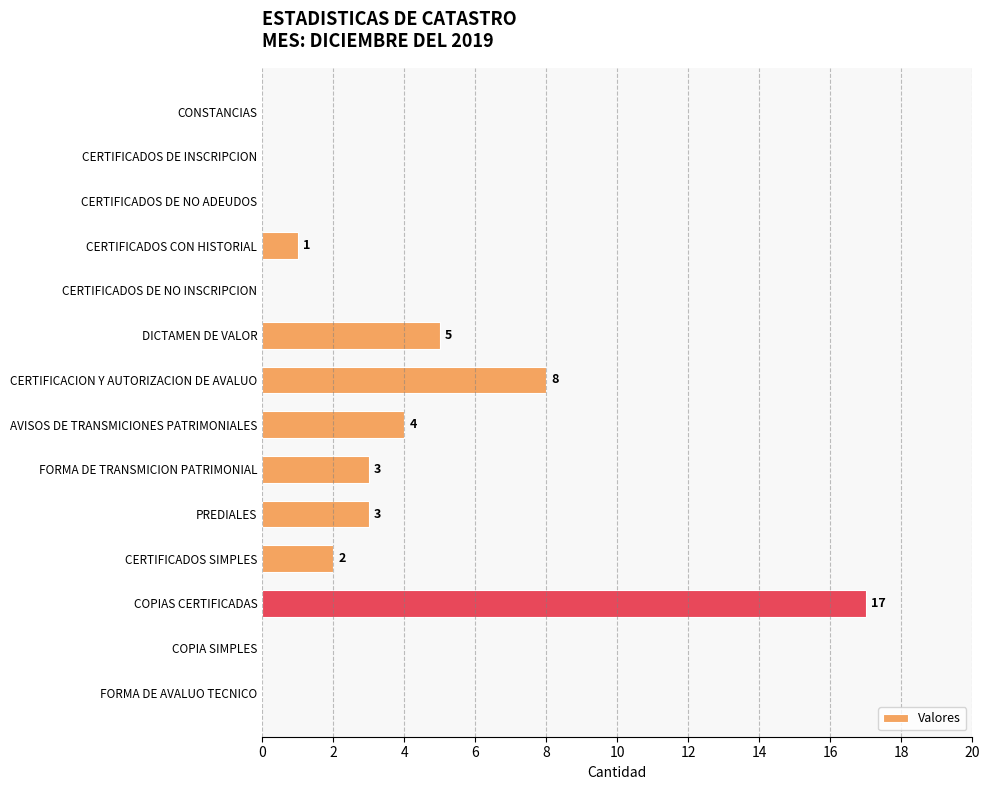

At which label is the value closest to 8?

CERTIFICACION Y AUTORIZACION DE AVALUO